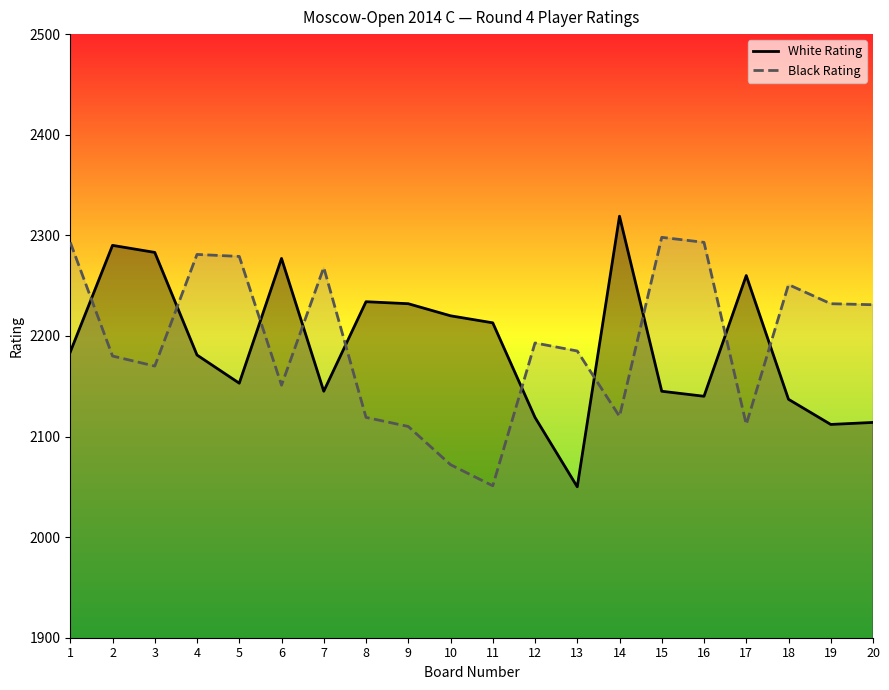

What is the sum of the Black Rating values at 4 and 14?

4401